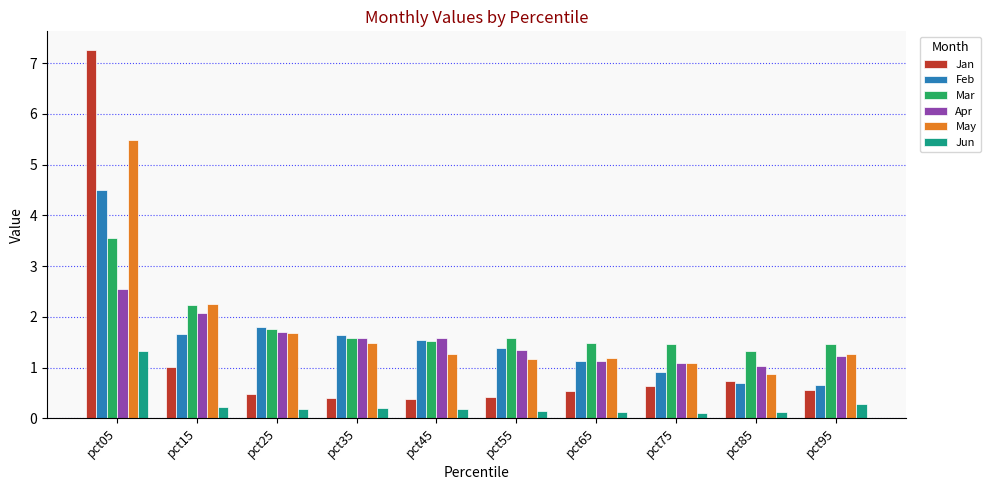

Is the value of Mar at pct25 greater than the value of Jan at pct55?

Yes